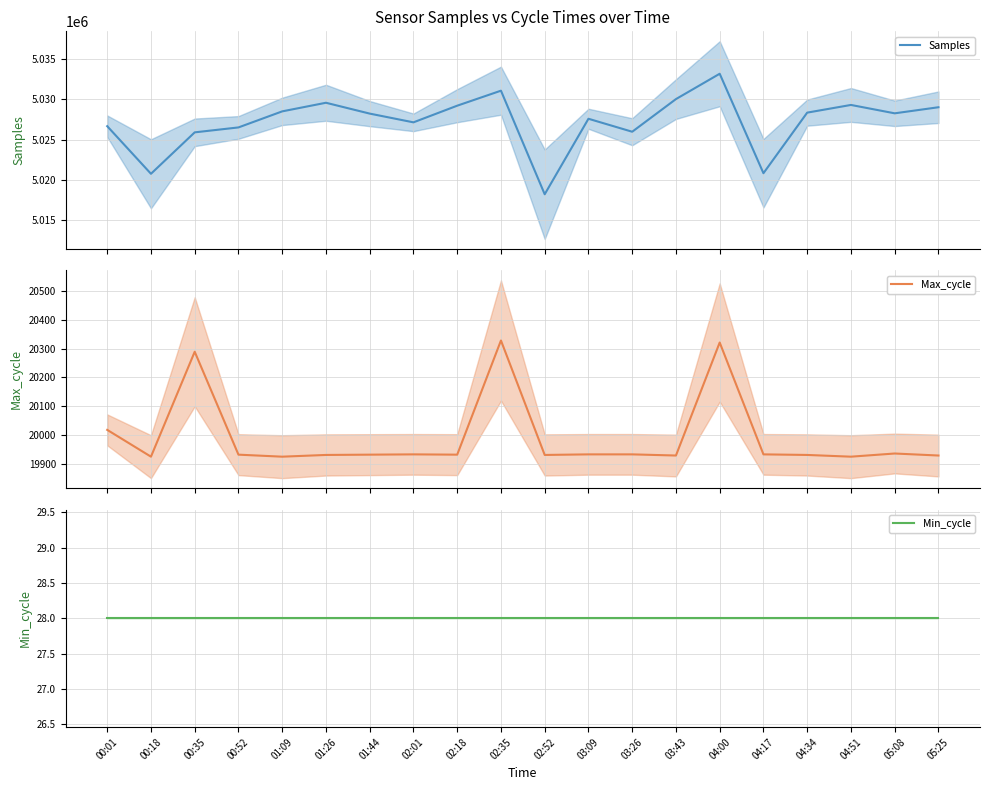

What is the sum of the Min_cycle values at 01:44 and 03:43?

56